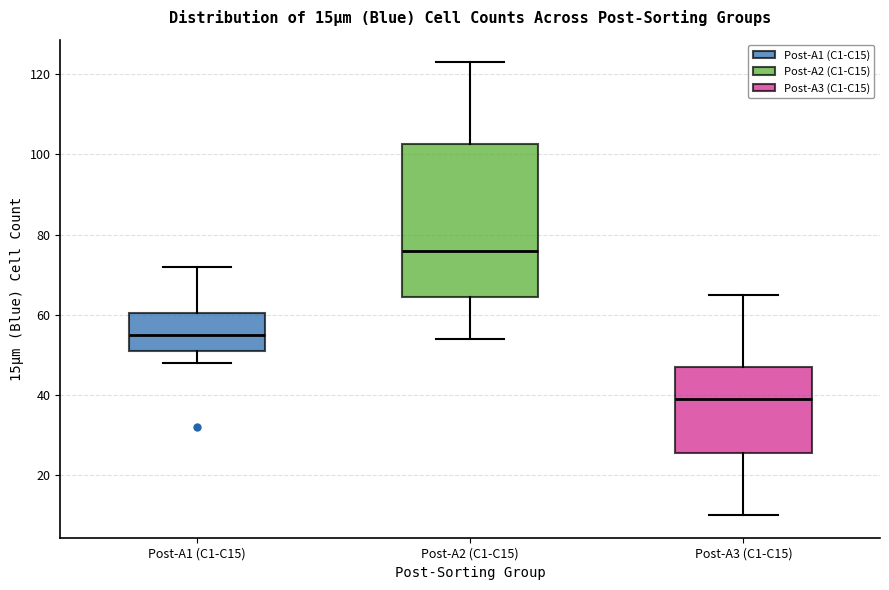

Which box has the lowest median line?

Post-A3 (C1-C15)